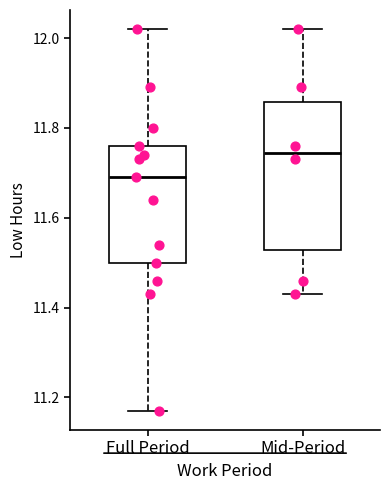

Which box has the lowest median line?

Full Period